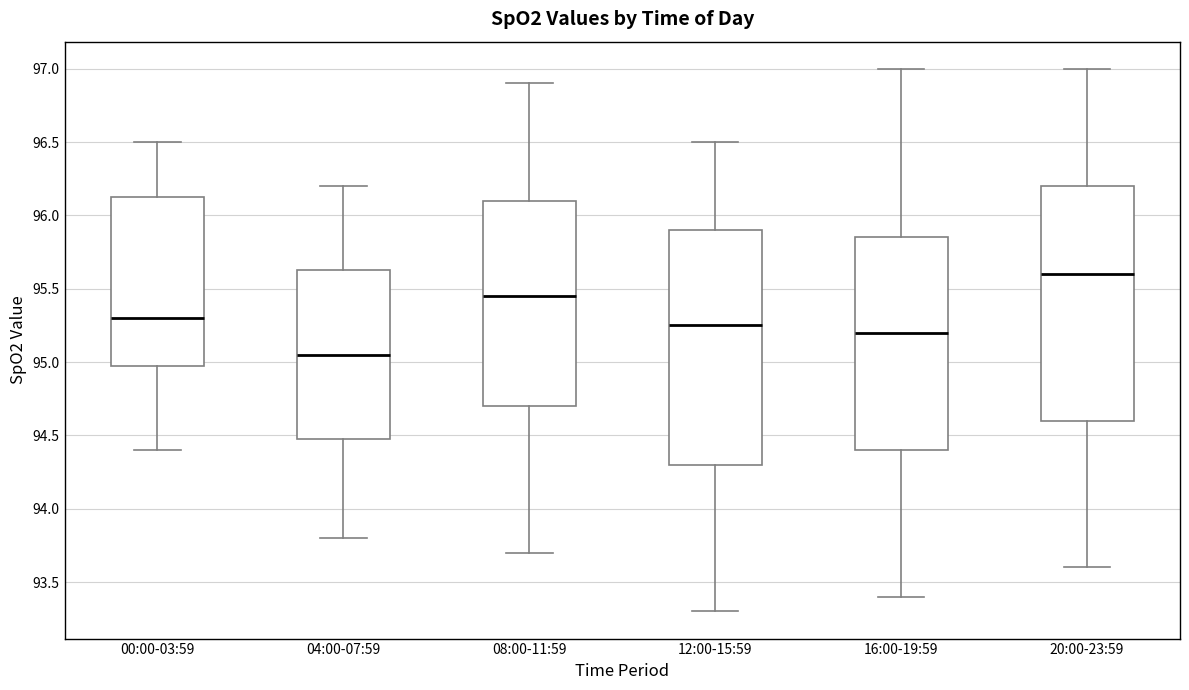

Reading left to right, transcribe this box plot: for each box, give where its median line is, the range the box spans, and where its two whiskers end, as read against the y-axis. The values are not printed on the chart, so give them approximately, as read against the axis.

00:00-03:59: median 95.30, box 95.00 to 96.15, whiskers 94.40 to 96.50
04:00-07:59: median 95.05, box 94.50 to 95.65, whiskers 93.80 to 96.20
08:00-11:59: median 95.45, box 94.70 to 96.10, whiskers 93.70 to 96.90
12:00-15:59: median 95.25, box 94.30 to 95.90, whiskers 93.30 to 96.50
16:00-19:59: median 95.20, box 94.40 to 95.85, whiskers 93.40 to 97.00
20:00-23:59: median 95.60, box 94.60 to 96.20, whiskers 93.60 to 97.00